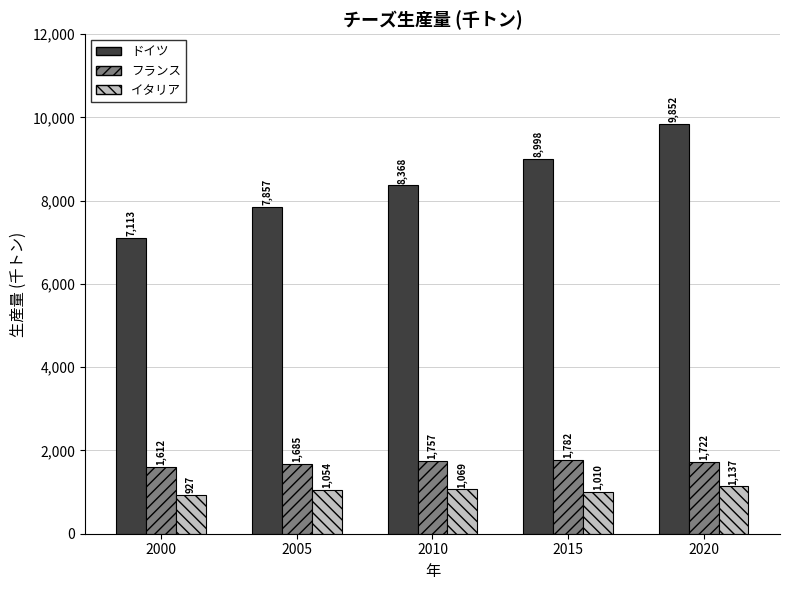

What is the average value of the フランス series?

1712